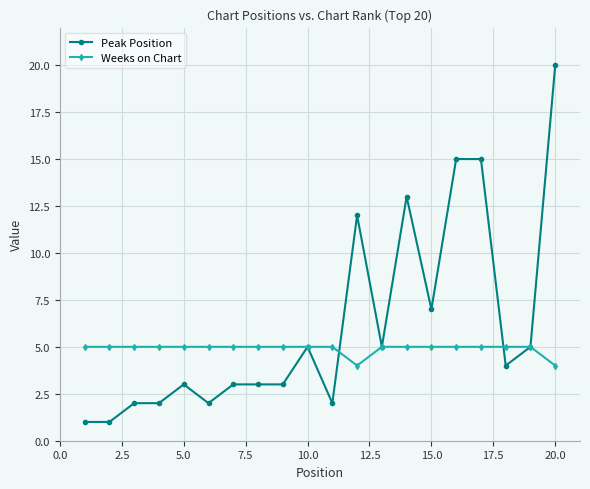

Reading left to right, list all the values displayed in this chart.

Peak Position: 1	1	2	2	3	2	3	3	3	5	2	12	5	13	7	15	15	4	5	20
Weeks on Chart: 5	5	5	5	5	5	5	5	5	5	5	4	5	5	5	5	5	5	5	4